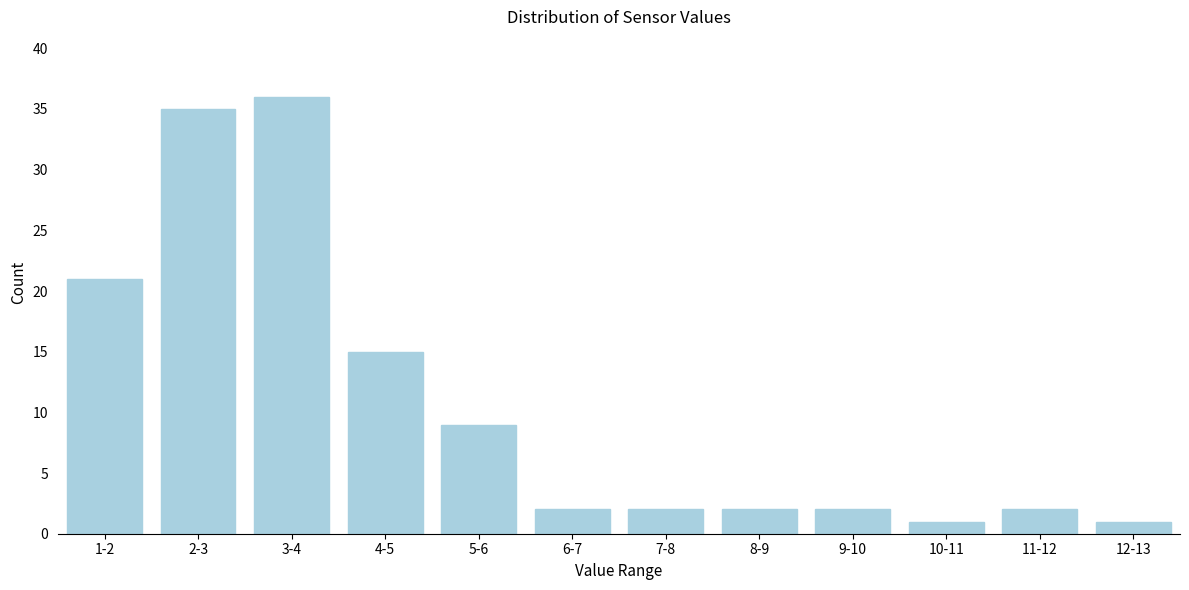

Reading left to right, transcribe all the data shown in this chart.

21	35	36	15	9	2	2	2	2	1	2	1